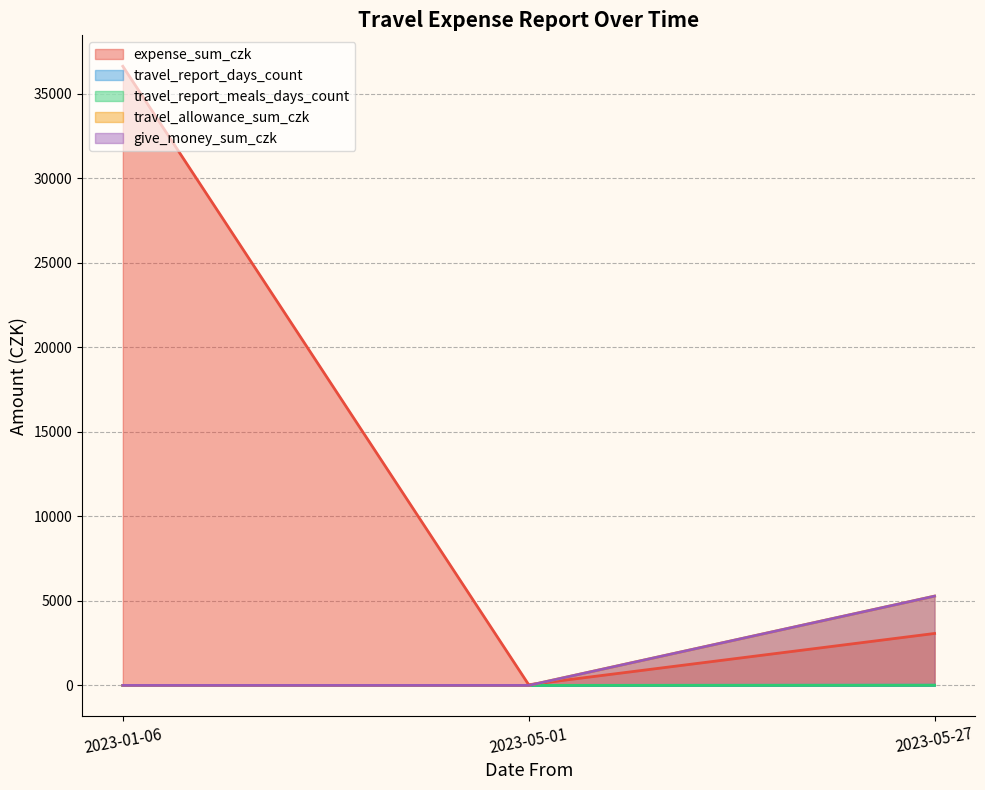

How many lines are shown in the chart?

5